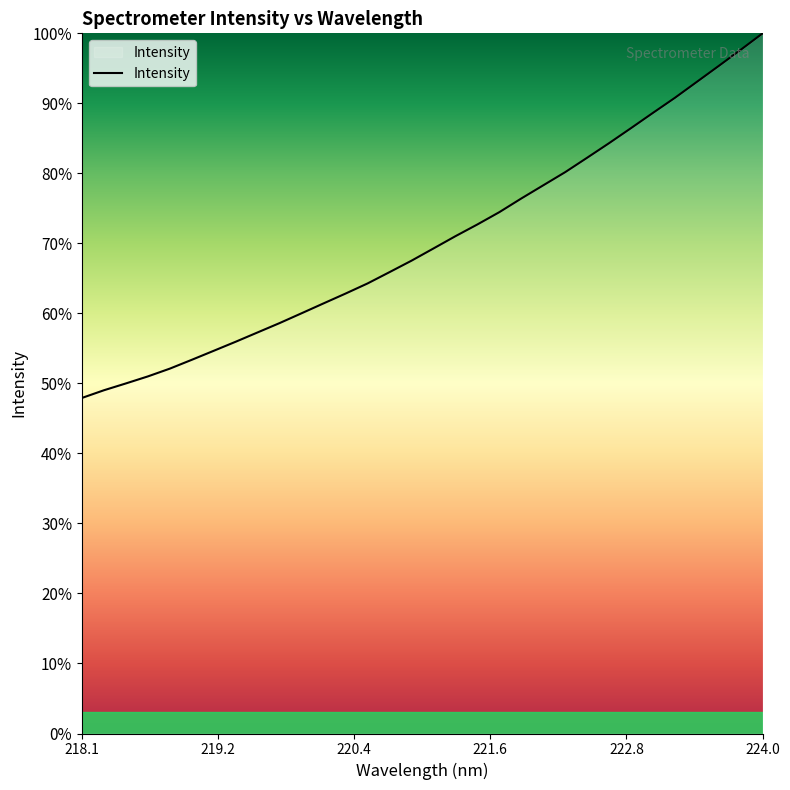

Reading left to right, list all the values displayed in this chart.

47.9	49.0	50.0	51.0	52.1	53.4	54.7	56.0	57.3	58.6	60.0	61.4	62.8	64.3	65.9	67.5	69.3	71.0	72.7	74.5	76.4	78.3	80.2	82.2	84.3	86.5	88.6	90.8	93.1	95.3	97.6	100.0